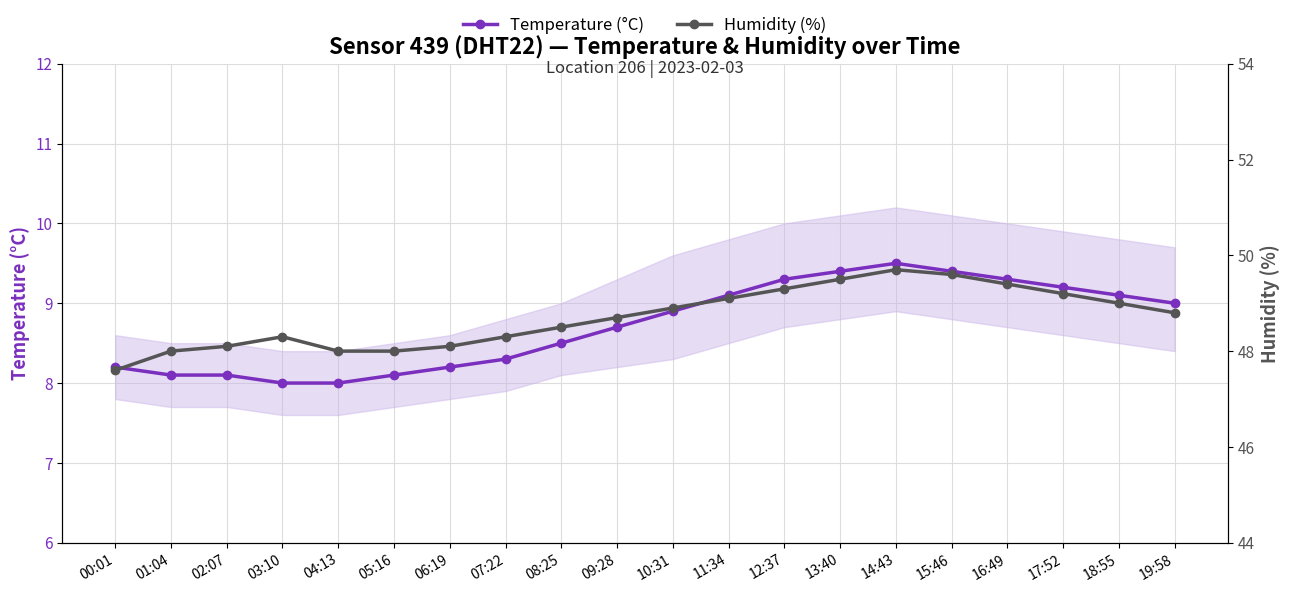

How many distinct data groups are displayed?

2